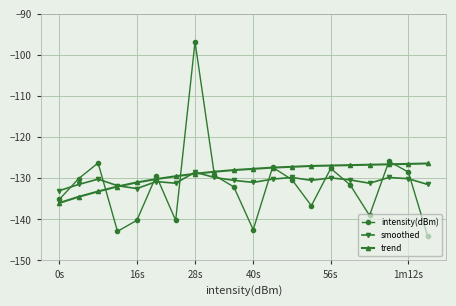

What is the difference between the second highest and minimum values in the intensity(dBm) series?

18.2